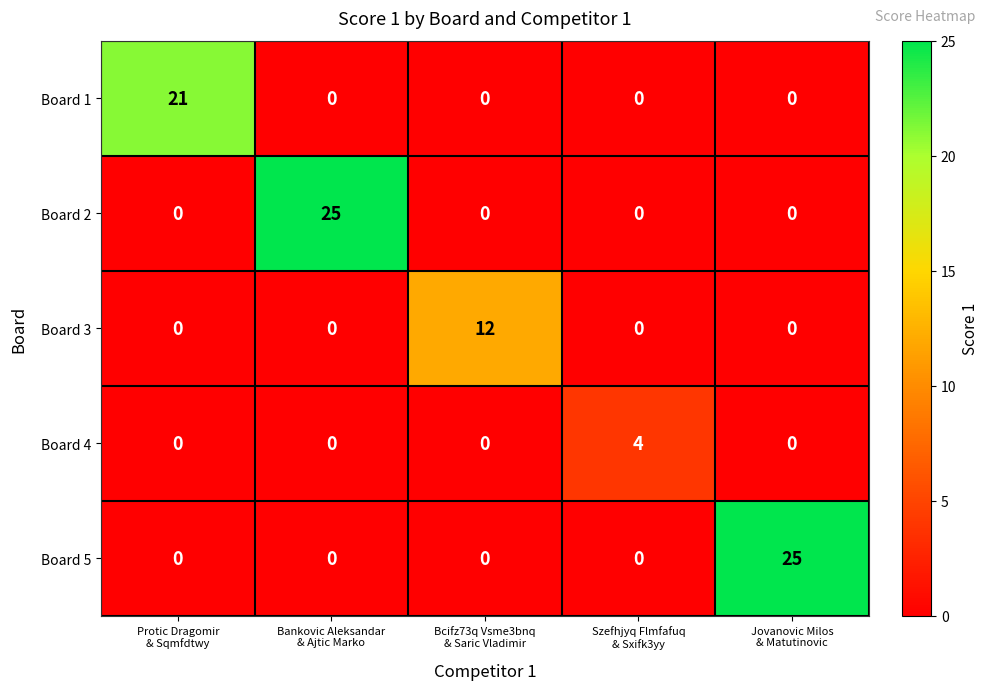

What is the sum of all Board 3 values?

12